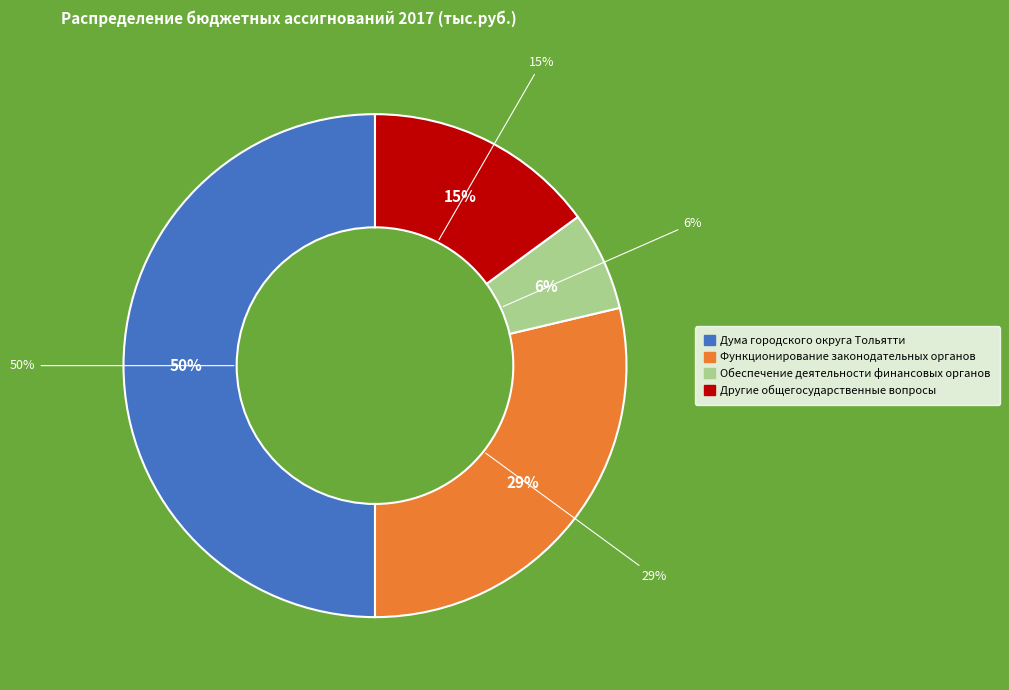

Which category has the smallest portion of the pie?

Обеспечение деятельности финансовых органов